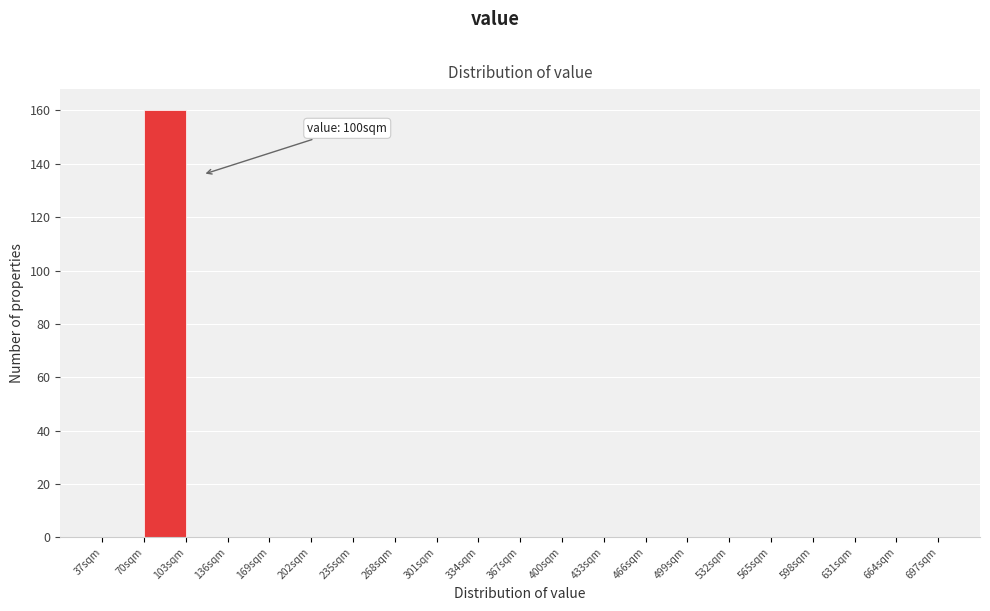

Which range on the x-axis has the tallest bar?

70 to 103